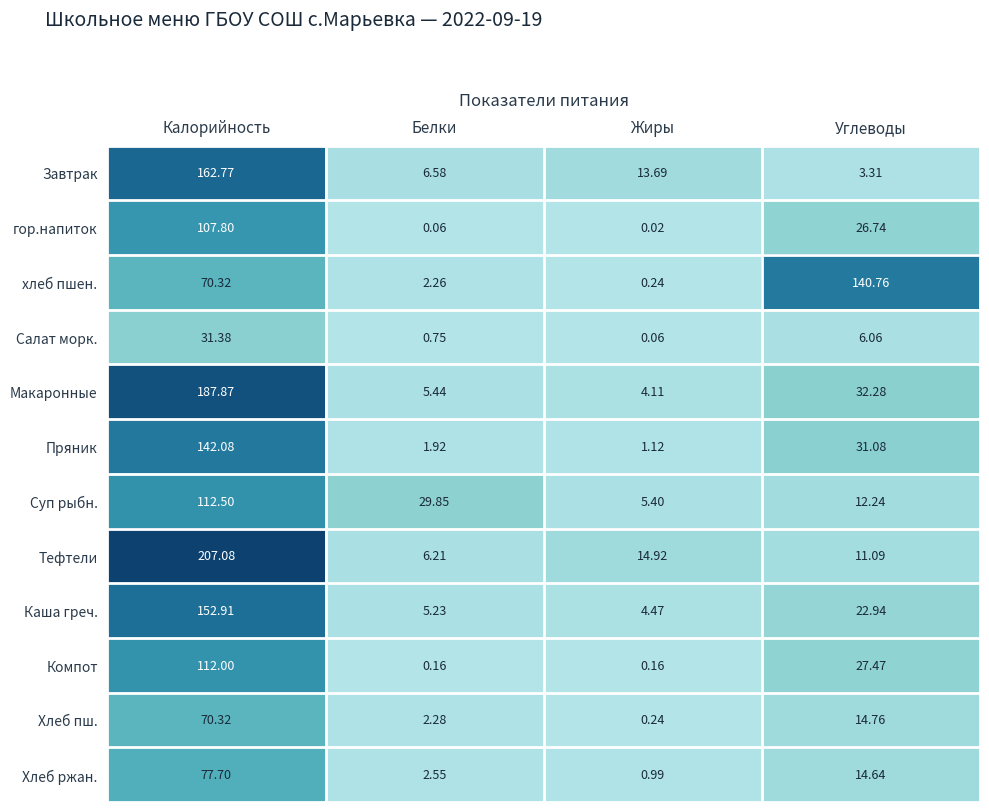

Which series changed the most between Белки and Жиры?

Суп рыбн.